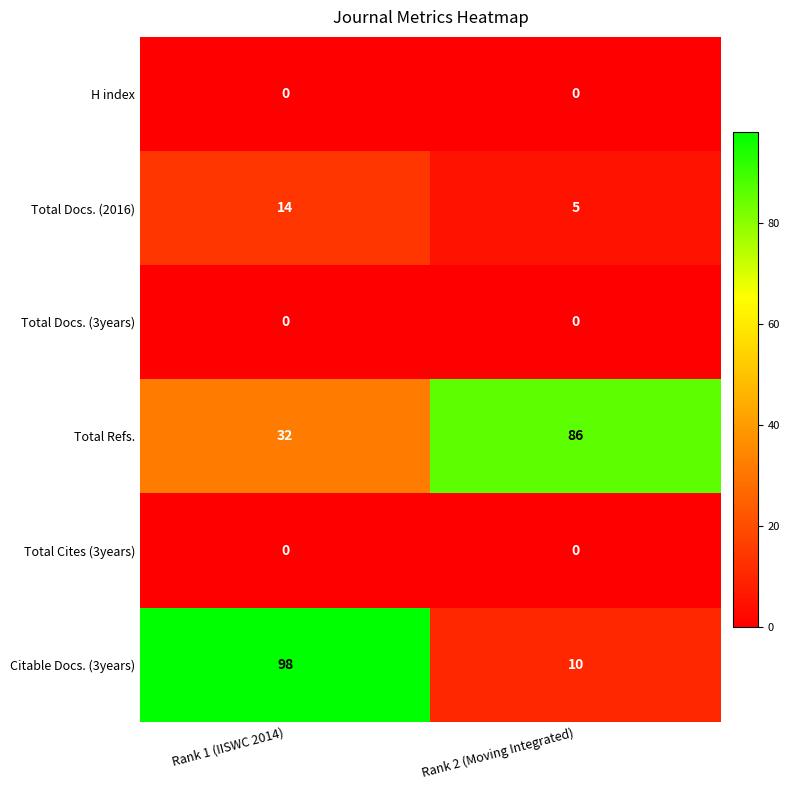

What is the sum of the Citable Docs. (3years) values at Rank 2 (Moving Integrated) and Rank 1 (IISWC 2014)?

108